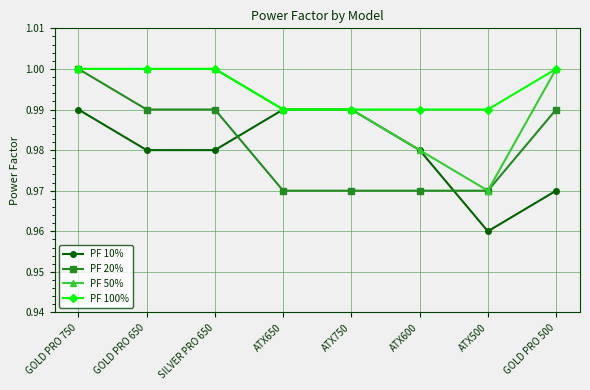

Which category has the lowest value across all series?

ATX500